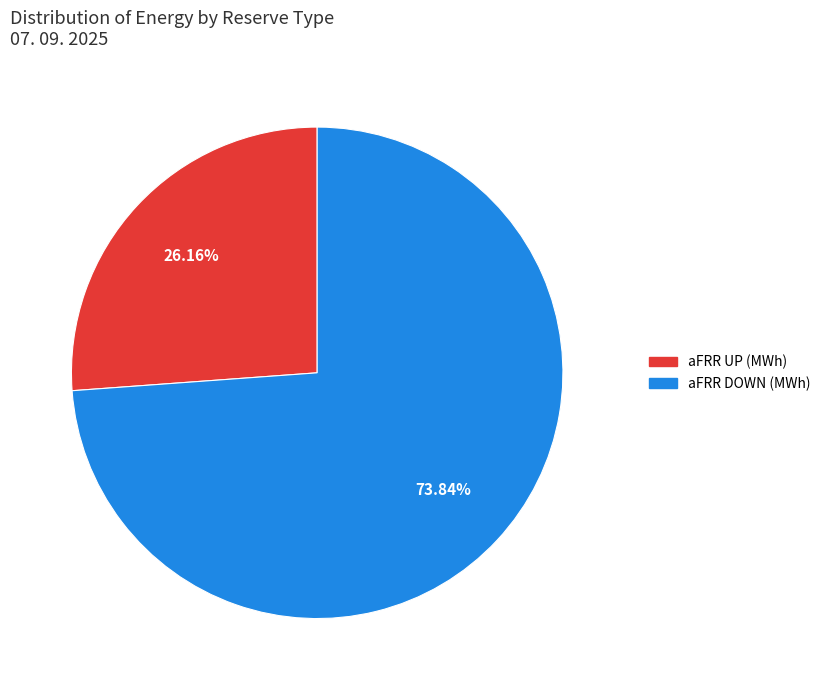

Is there any slice that represents more than half of the pie?

Yes